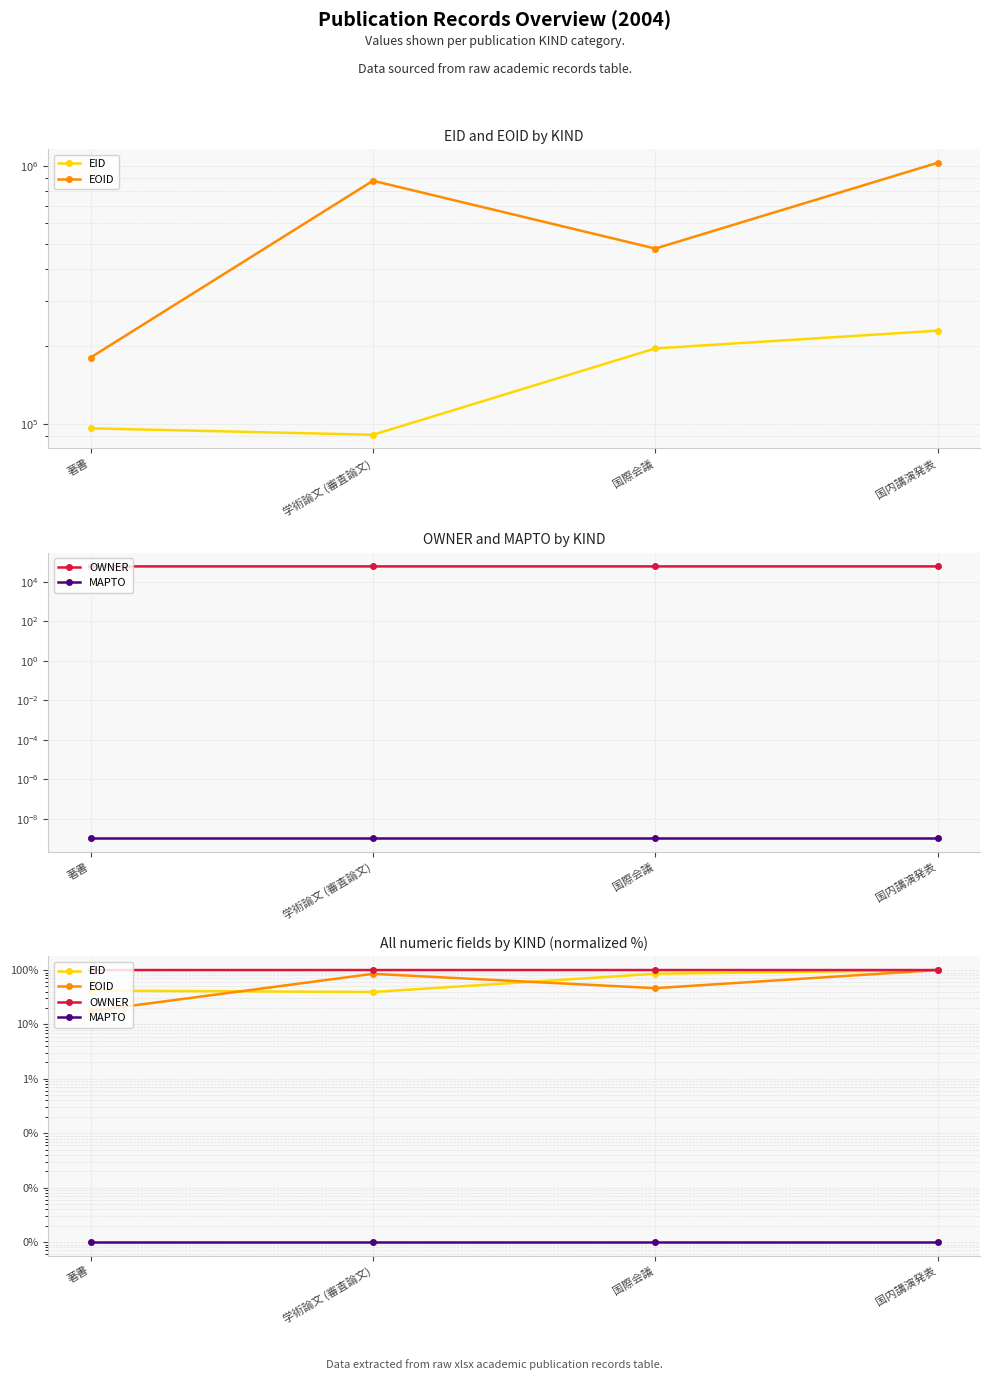

At which label is OWNER closest to 99?

著書